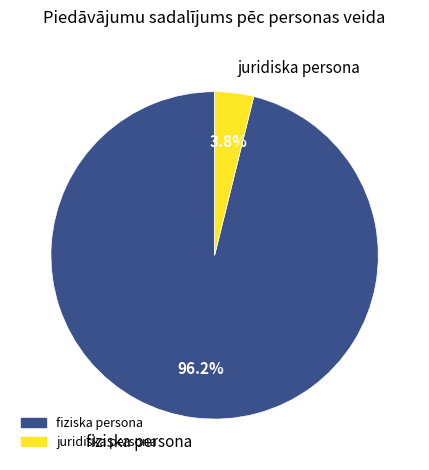

Count the number of slices in the pie.

2